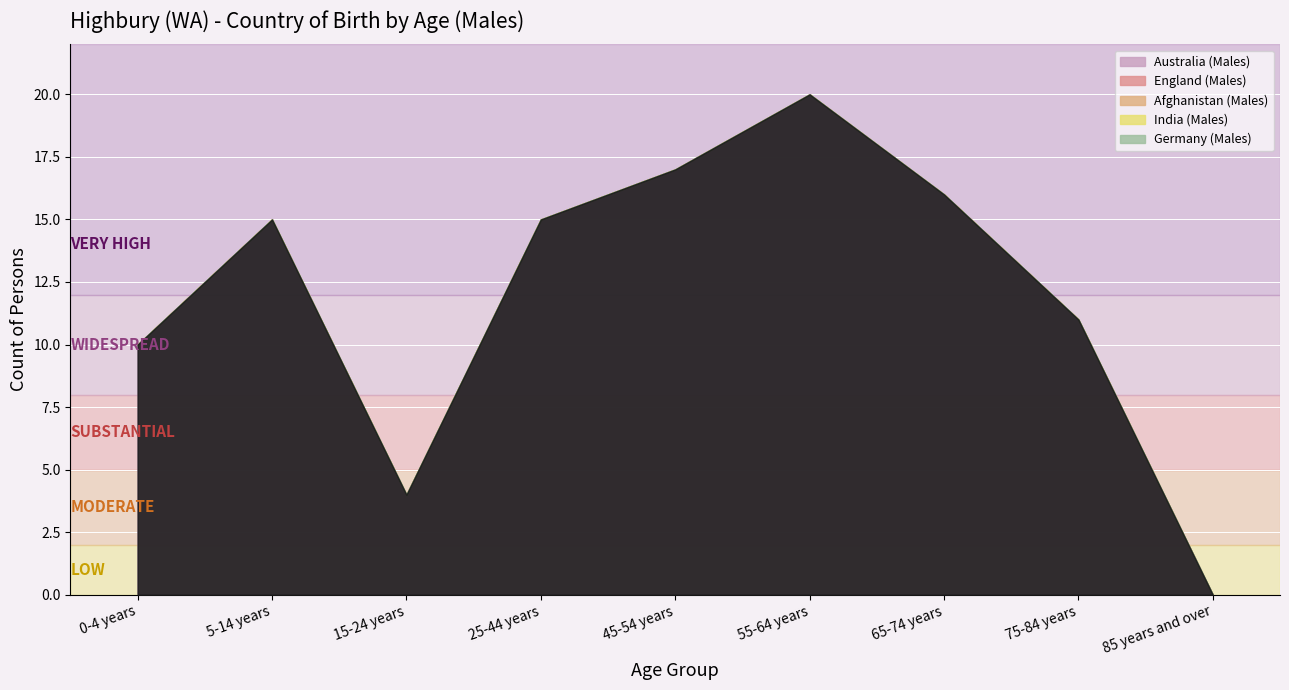

Which series has the largest range (max minus min)?

Australia (Males)